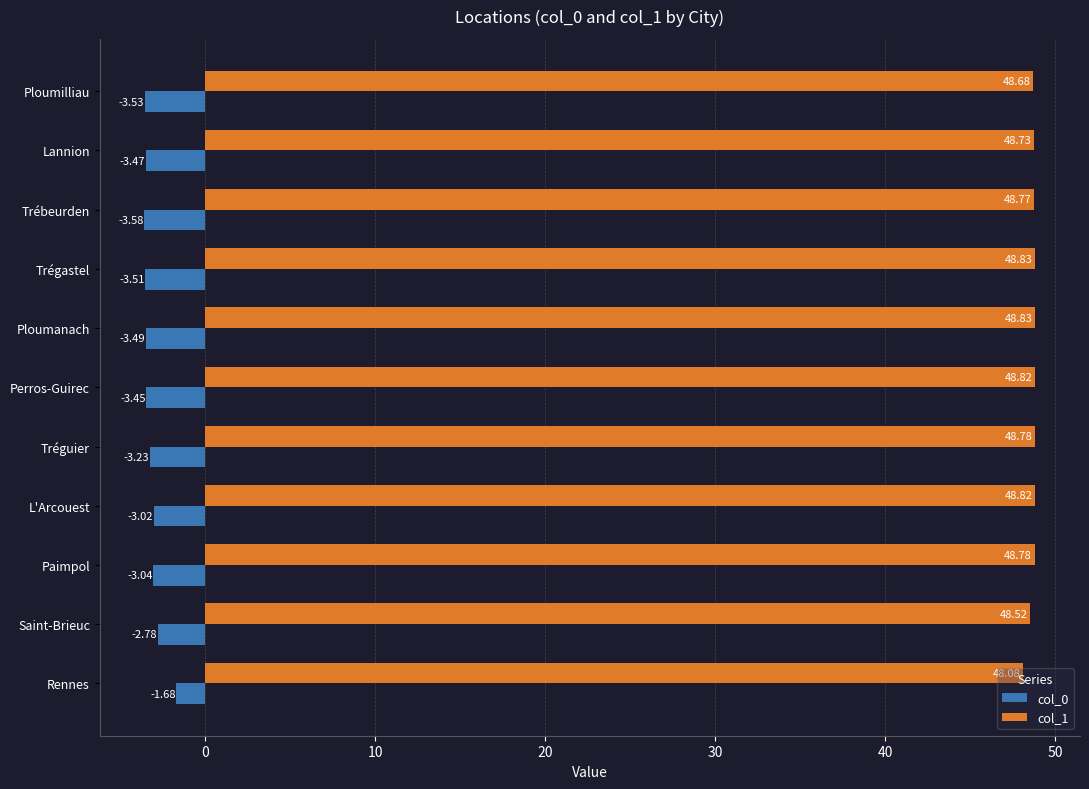

At which label is col_0 closest to -2?

Rennes